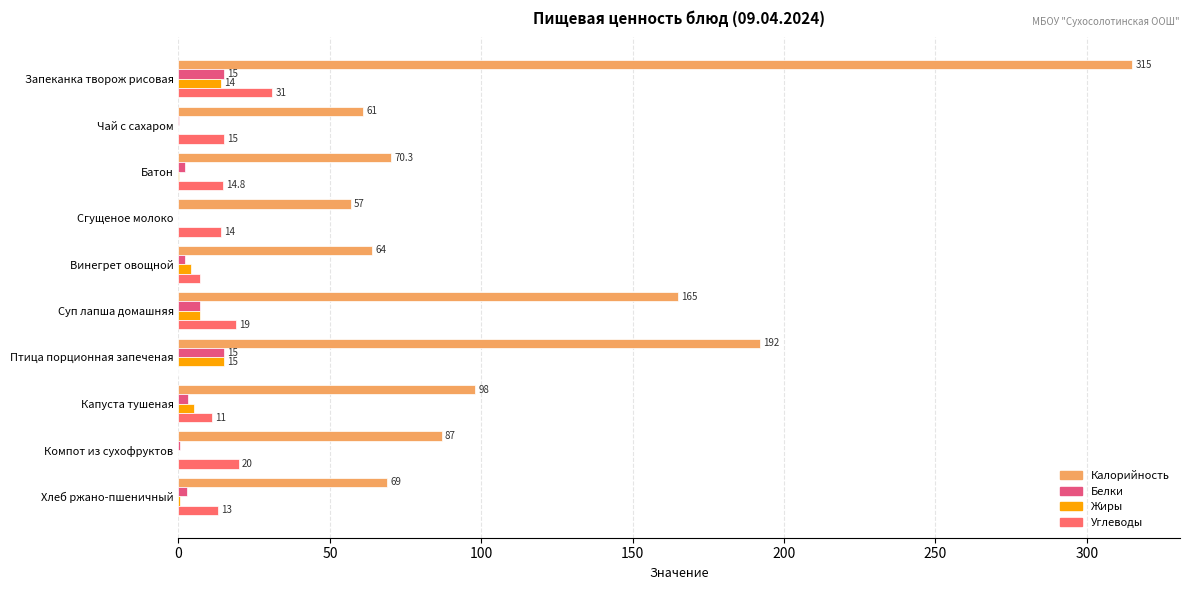

What position from the left is Чай с сахаром?

2